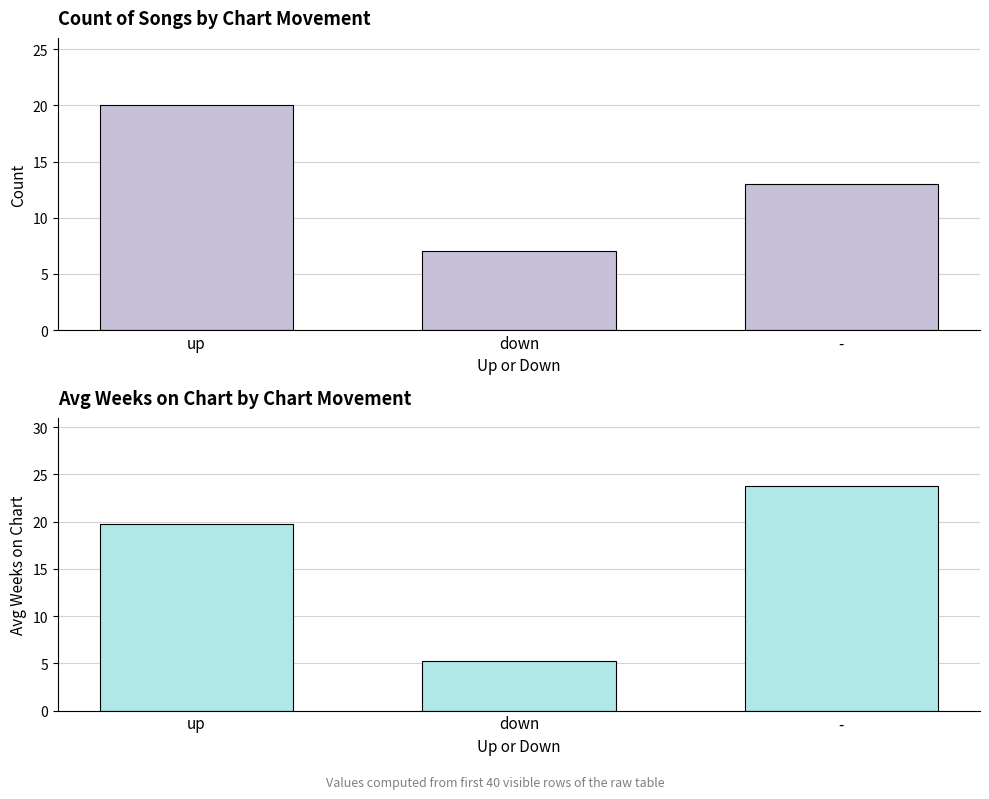

Which category has the lowest value across all series?

down